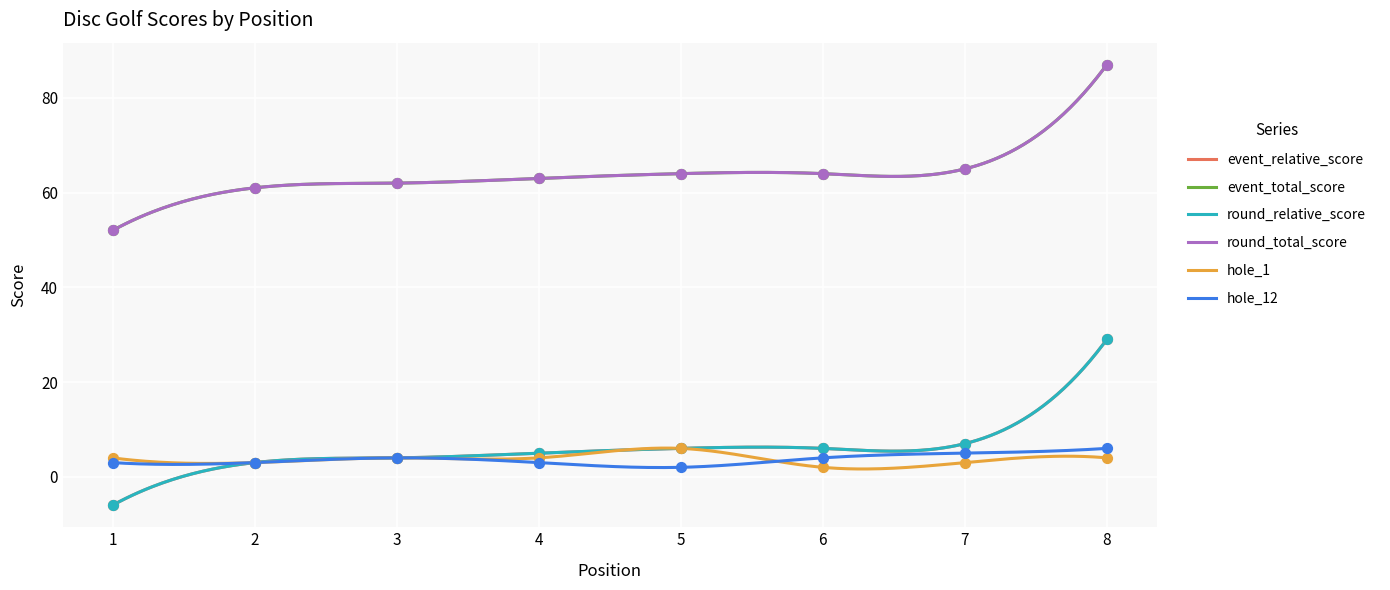

What are all the series names shown in the legend?

event_relative_score, event_total_score, round_relative_score, round_total_score, hole_1, hole_12